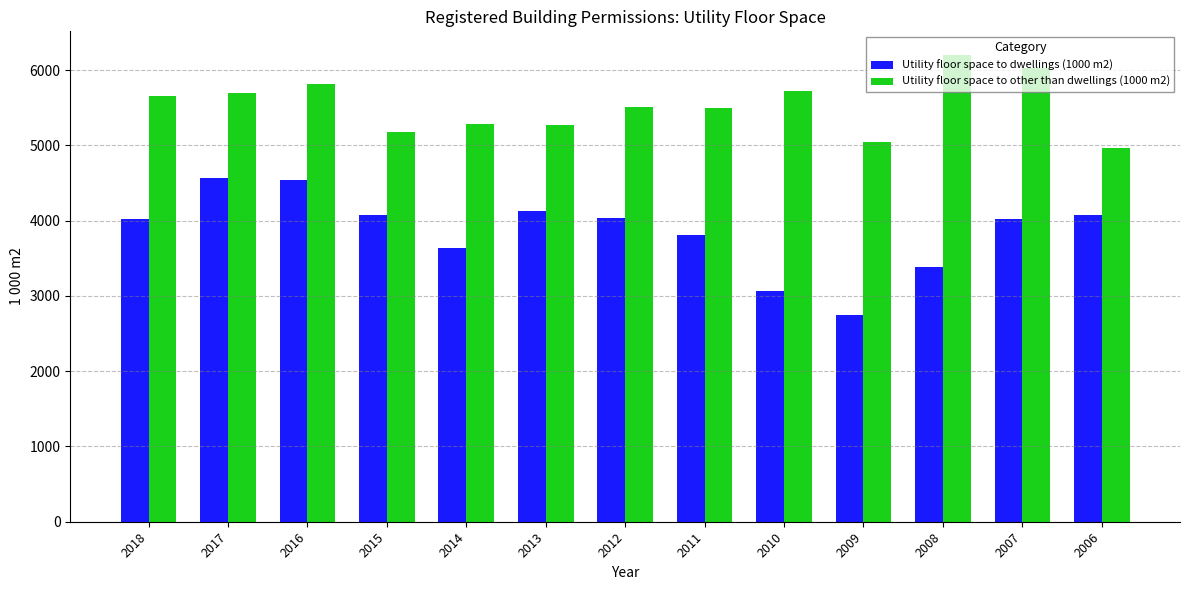

Count the number of categories in the chart.

13